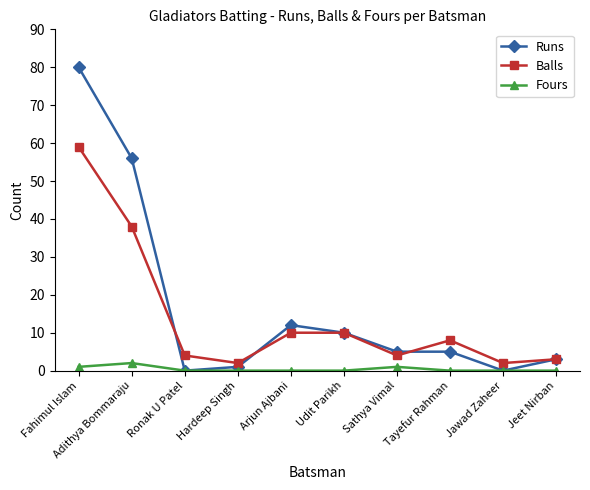

What is the sum of all Fours values?

4